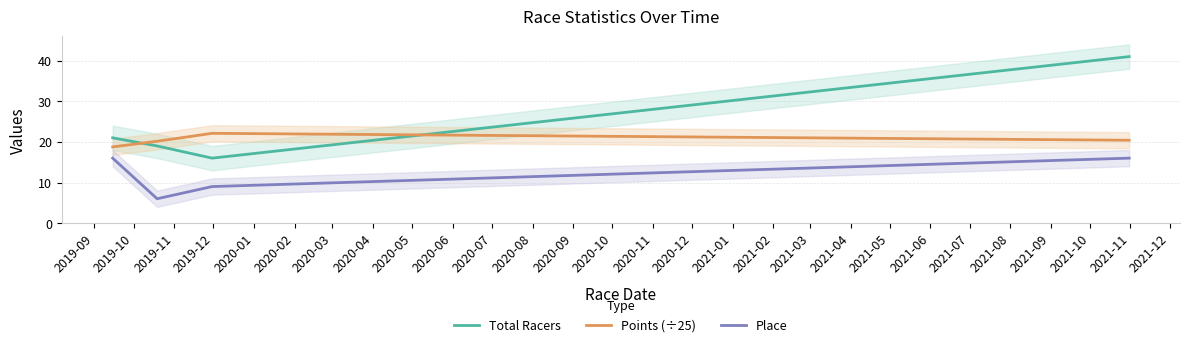

True or false: Place and Points (÷25) cross at least once.

False